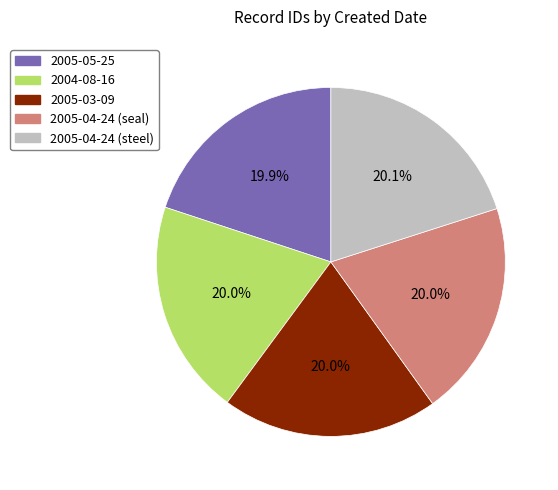

Is there any slice that represents more than half of the pie?

No